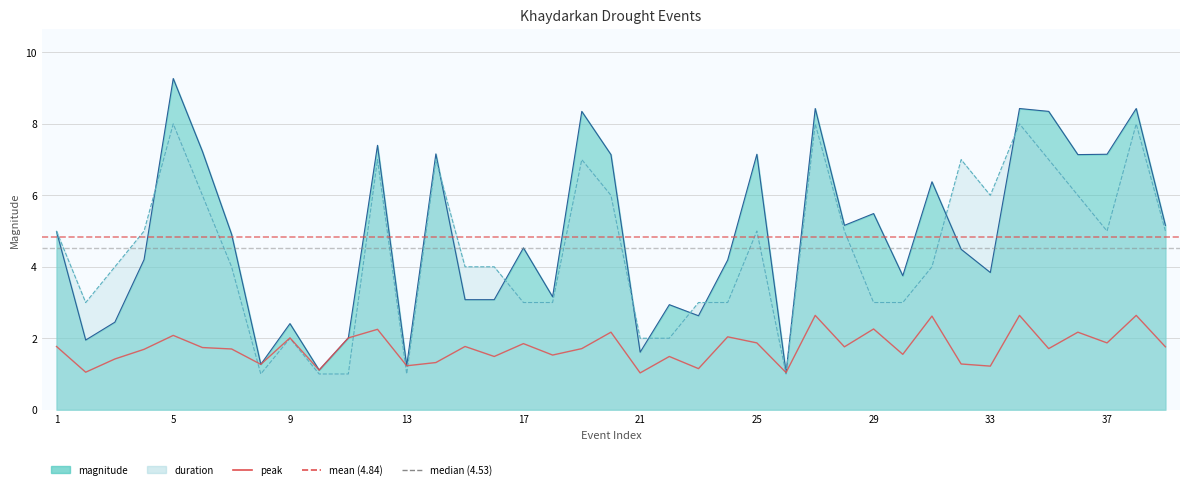

The value at 14 is 0.9. True or false?

False